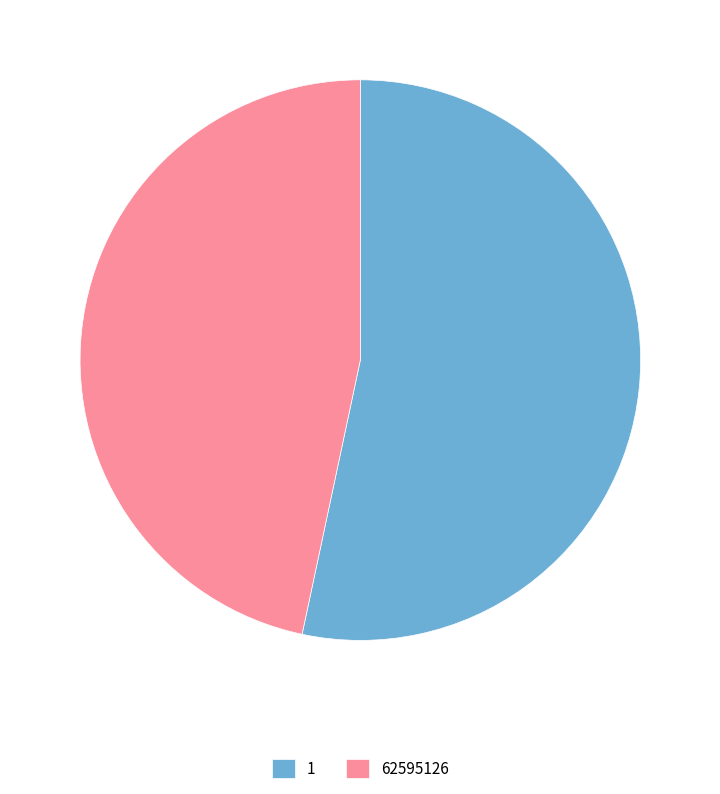

Do 62595126 and 1 together represent more than half of the pie?

Yes